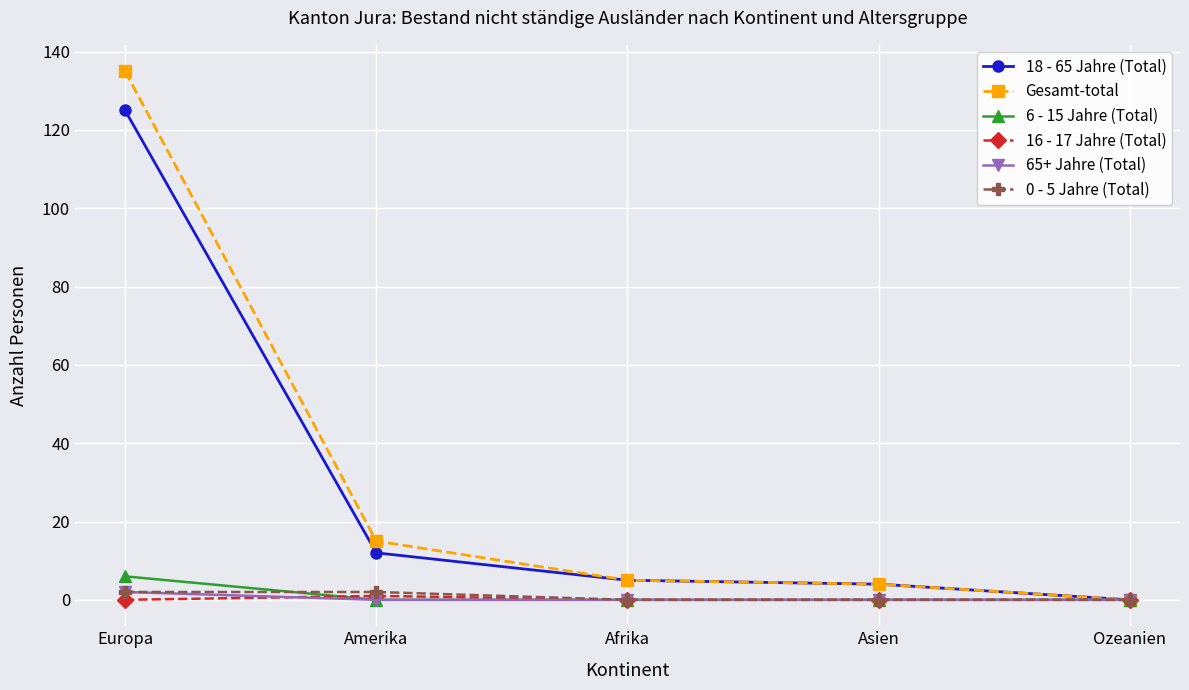

What is the label of the 2nd point from the right?

Asien